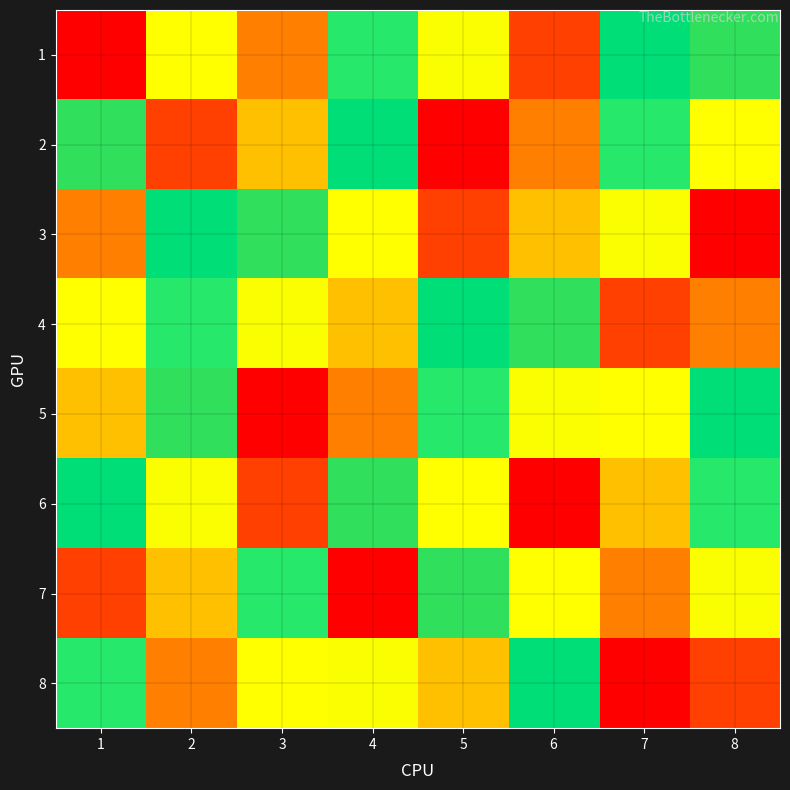

Reading left to right, transcribe all the data shown in this chart.

1: 1=1	2=9	3=3	4=6	5=5	6=2	7=7	8=8
2: 1=8	2=2	3=4	4=7	5=1	6=3	7=6	8=9
3: 1=3	2=7	3=8	4=9	5=2	6=4	7=5	8=1
4: 1=9	2=6	3=5	4=4	5=7	6=8	7=2	8=3
5: 1=4	2=8	3=1	4=3	5=6	6=5	7=9	8=7
6: 1=7	2=5	3=2	4=8	5=9	6=1	7=4	8=6
7: 1=2	2=4	3=6	4=1	5=8	6=9	7=3	8=5
8: 1=6	2=3	3=9	4=5	5=4	6=7	7=1	8=2